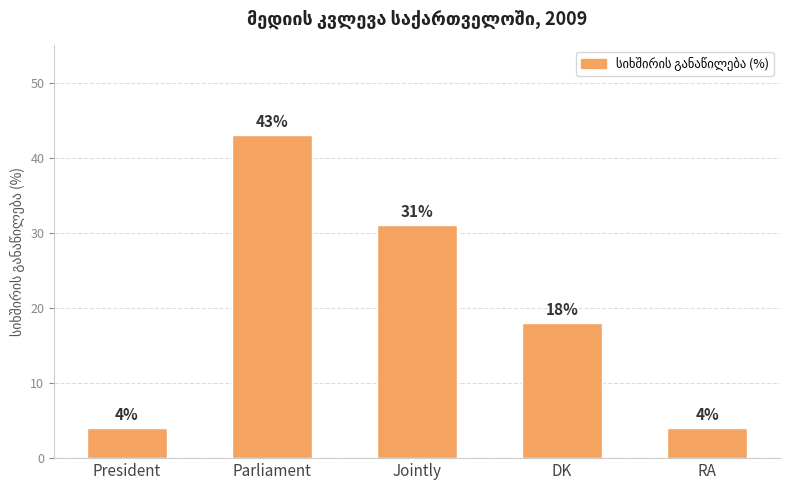

Does the chart contain any negative values?

No